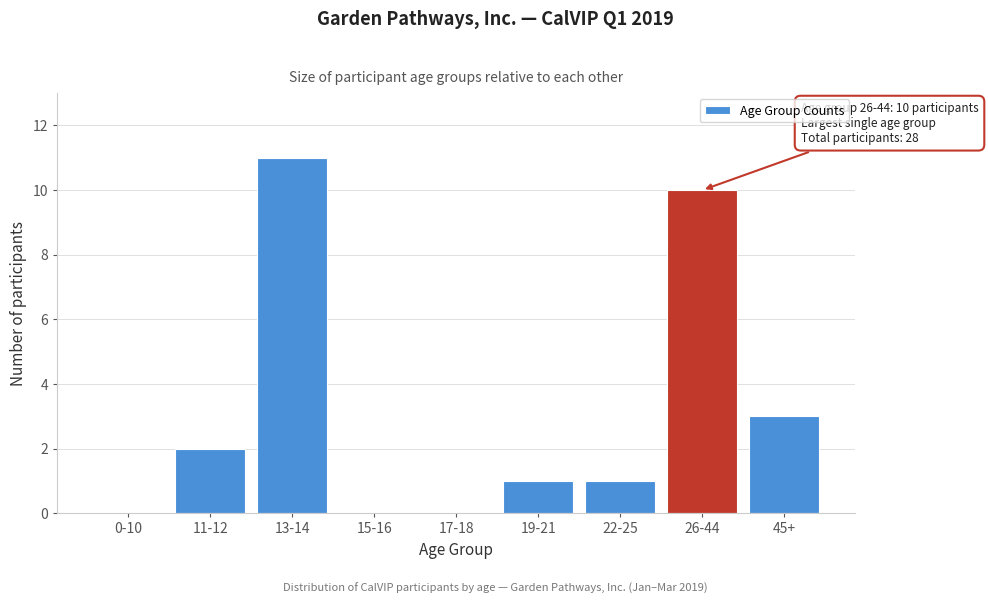

Reading left to right, extract all data points from this chart.

0-10=0	11-12=2	13-14=11	15-16=0	17-18=0	19-21=1	22-25=1	26-44=10	45+=3